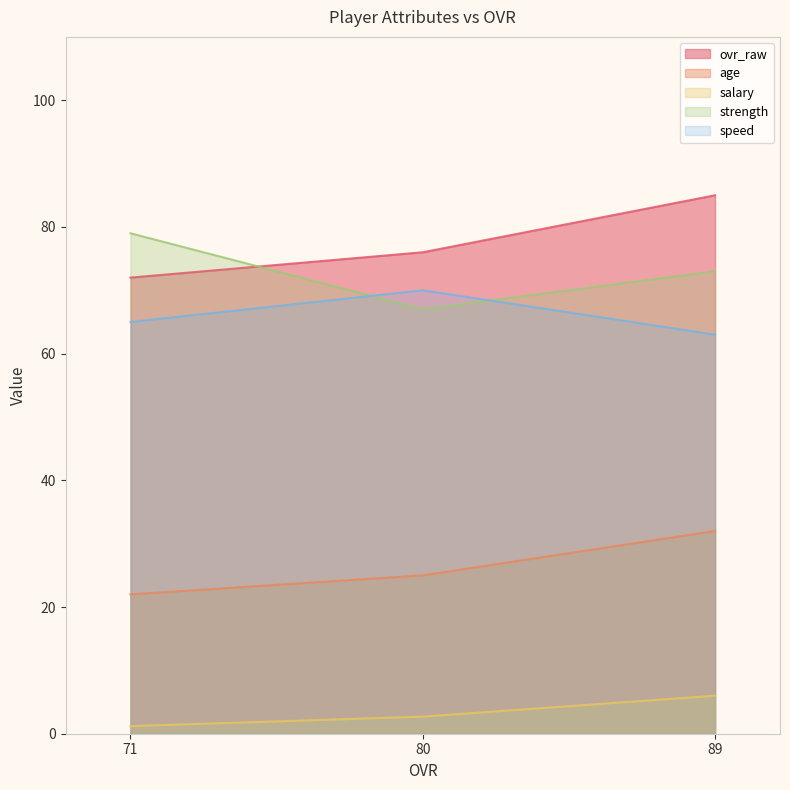

What is the spread (max minus min) of values at 89?

79.0